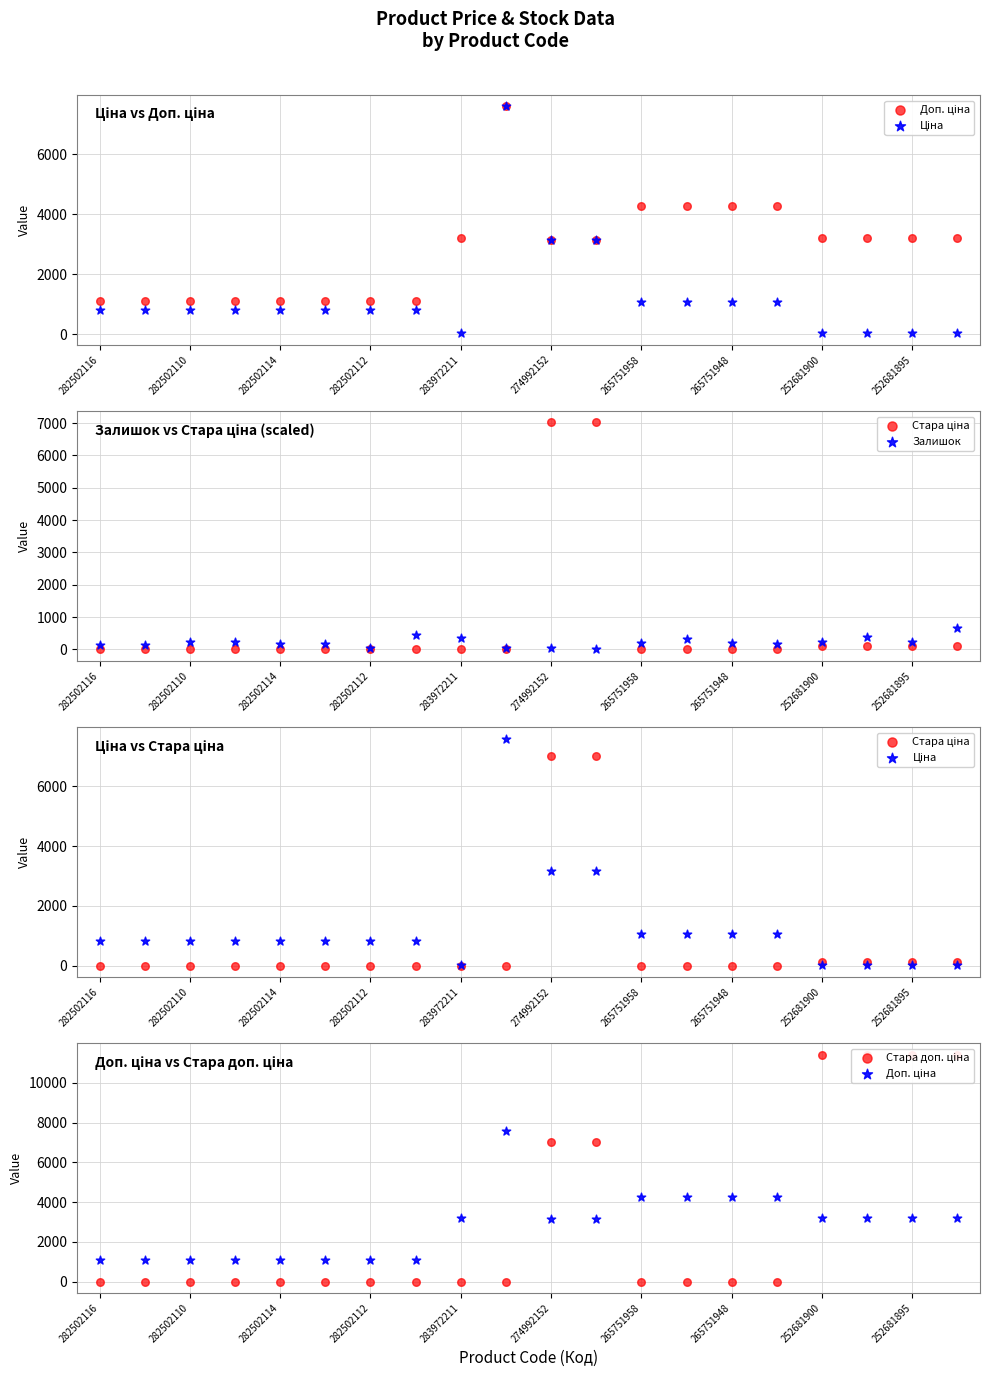

Which series has the largest total across all categories?

Стара доп. ціна